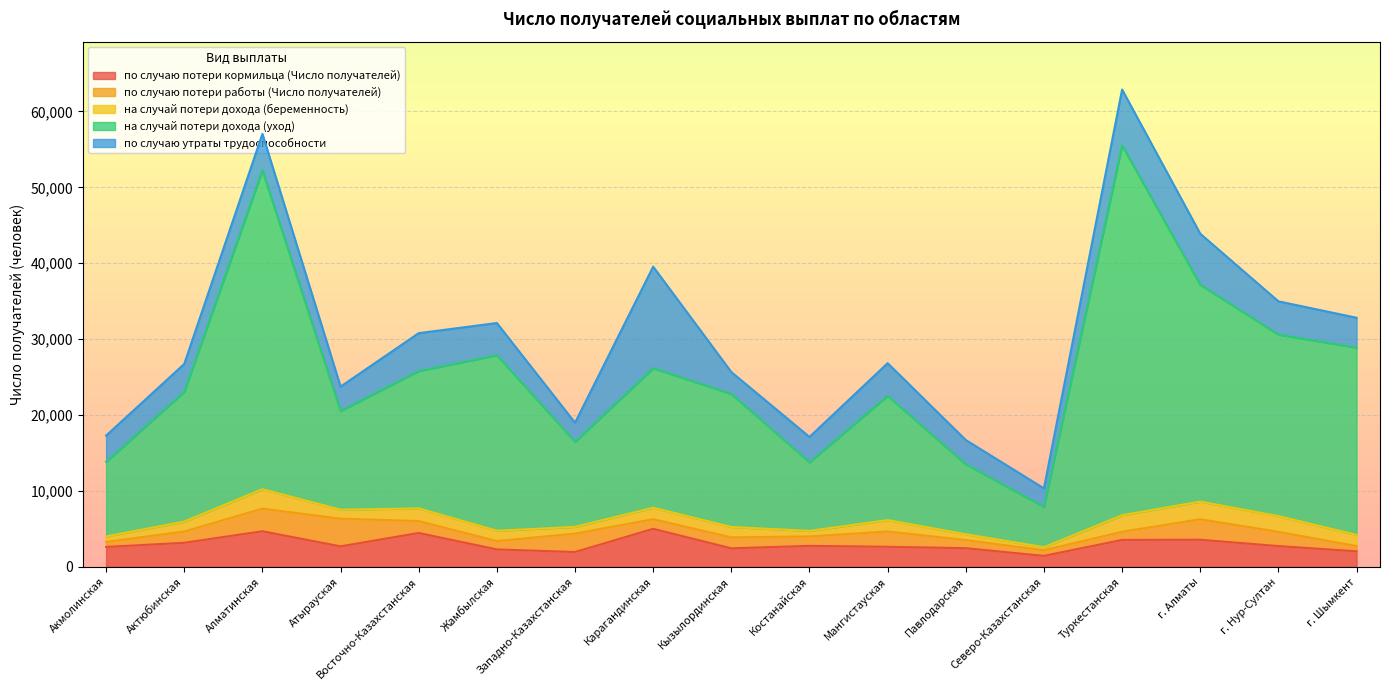

Which series has the largest range (max minus min)?

на случай потери дохода (уход)